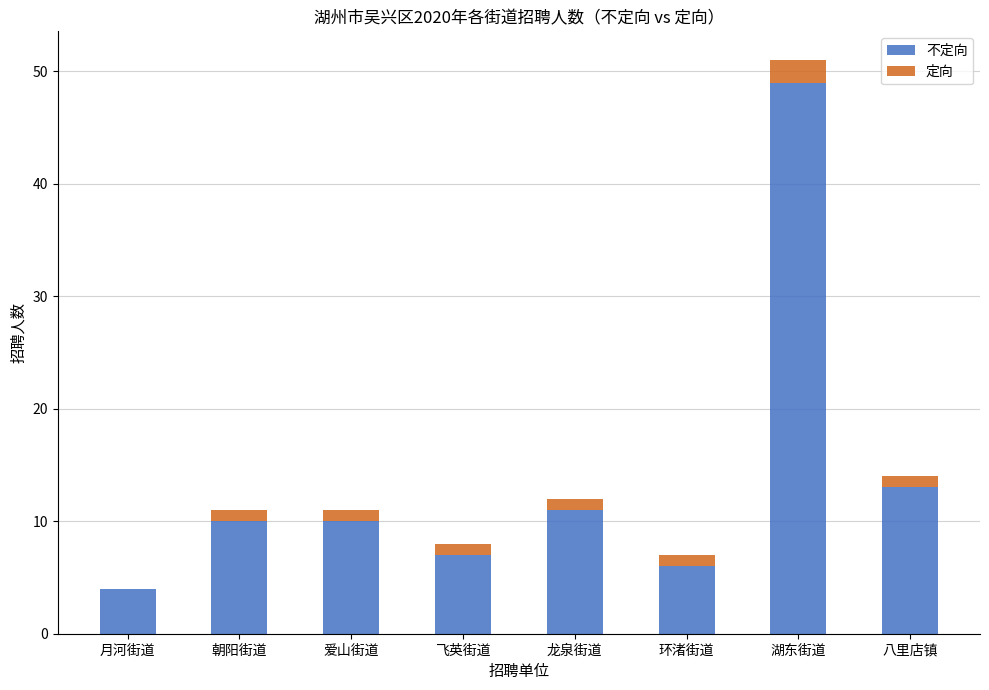

At which category is the sum across all series the highest?

湖东街道